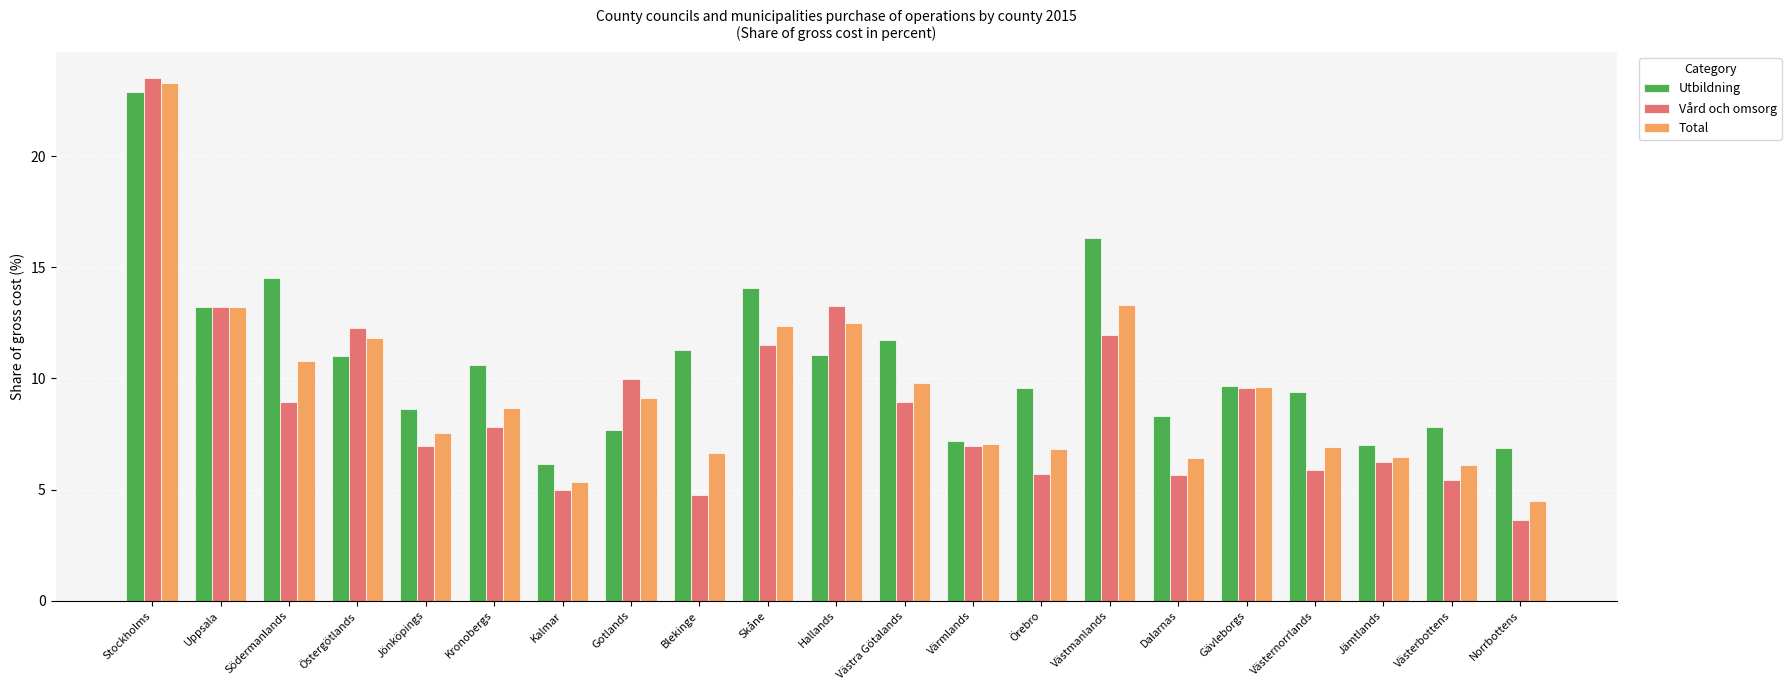

Which series has the largest total across all categories?

Utbildning